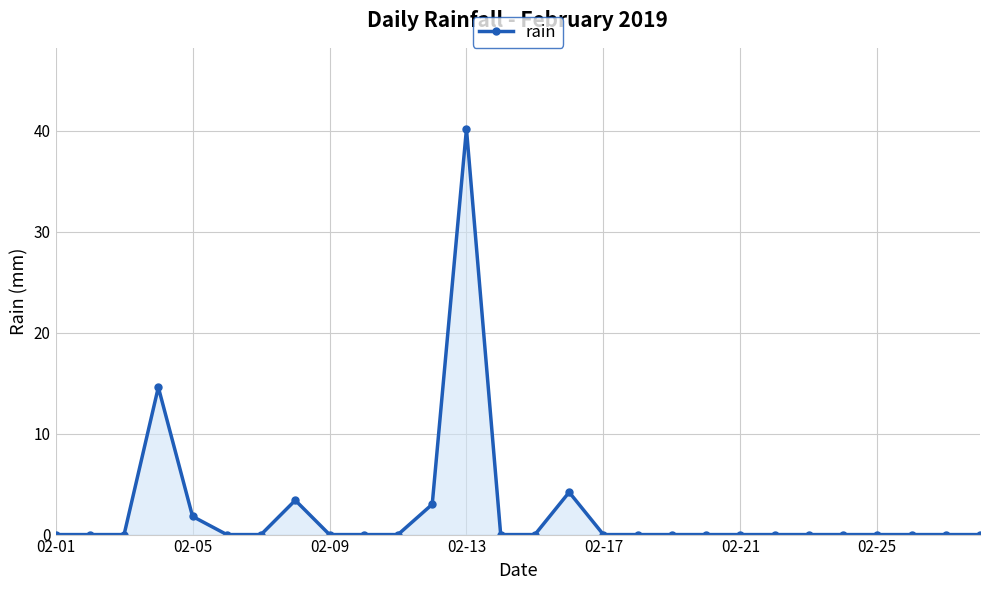

True or false: the data has more than 1 interior local peaks.

True